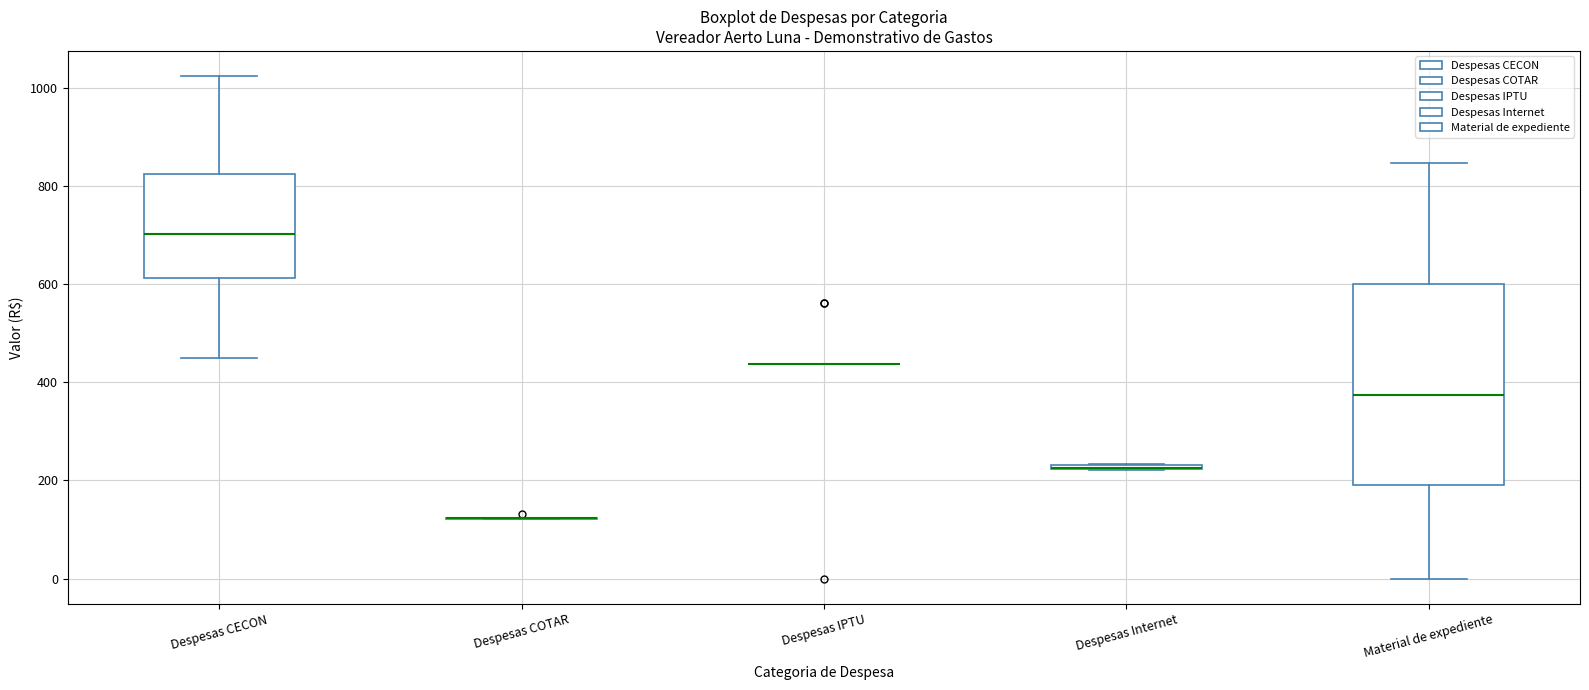

Comparing the boxes themselves (not the whiskers), which one is the tallest?

Material de expediente